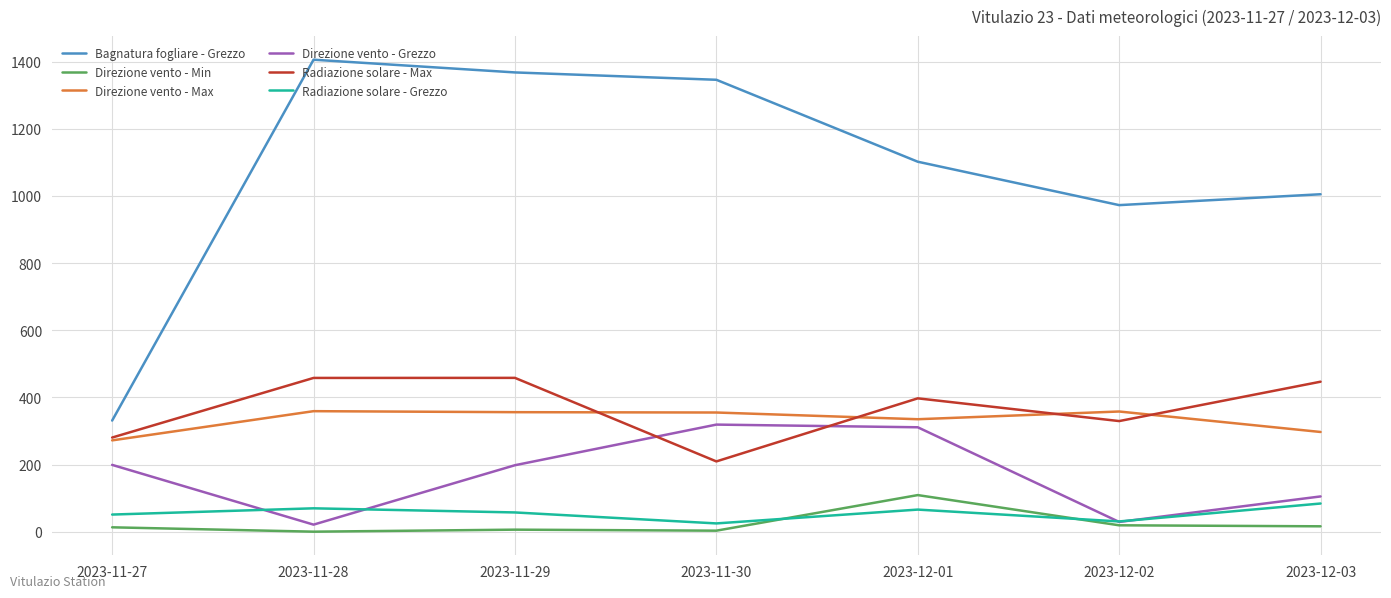

What is the maximum value shown in the chart?

1406.0